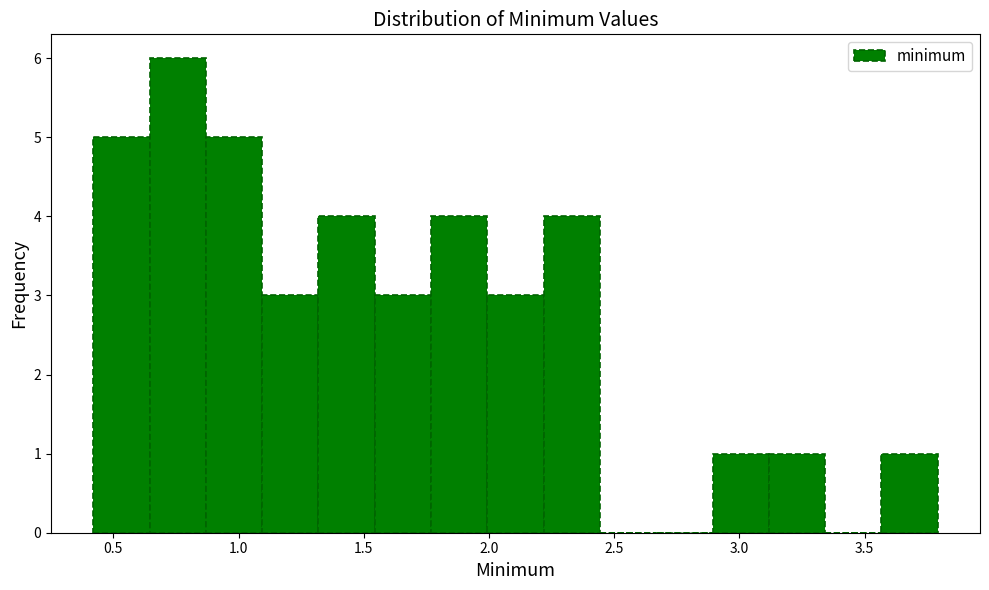

Reading left to right, transcribe this chart: for each bar, give the range it covers on the x-axis and its height. Neither the bar edges nor the heights are printed on the chart, so give them approximately, as read against the axes.

0.40 to 0.65: 5
0.65 to 0.85: 6
0.85 to 1.10: 5
1.10 to 1.30: 3
1.30 to 1.55: 4
1.55 to 1.75: 3
1.75 to 2.00: 4
2.00 to 2.20: 3
2.20 to 2.45: 4
2.45 to 2.65: 0
2.65 to 2.90: 0
2.90 to 3.10: 1
3.10 to 3.35: 1
3.35 to 3.55: 0
3.55 to 3.80: 1